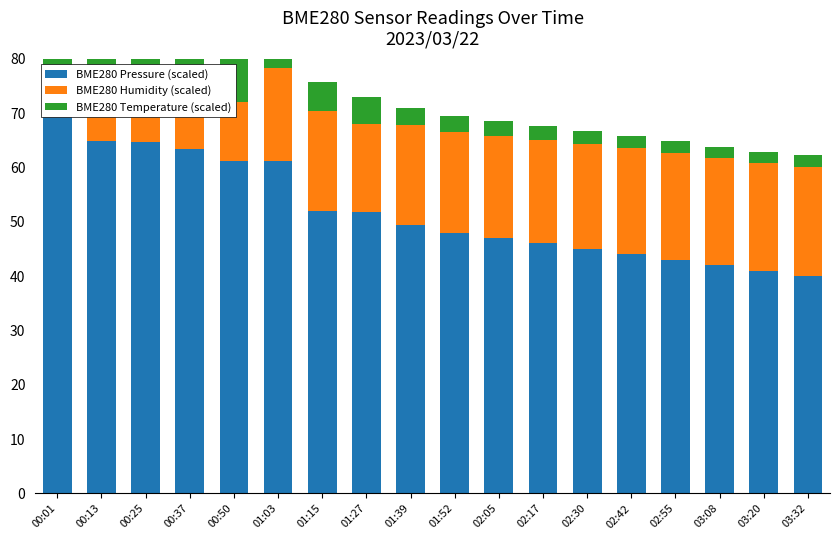

Is the value of BME280 Humidity (scaled) at 02:42 greater than the value of BME280 Temperature (scaled) at 00:01?

Yes